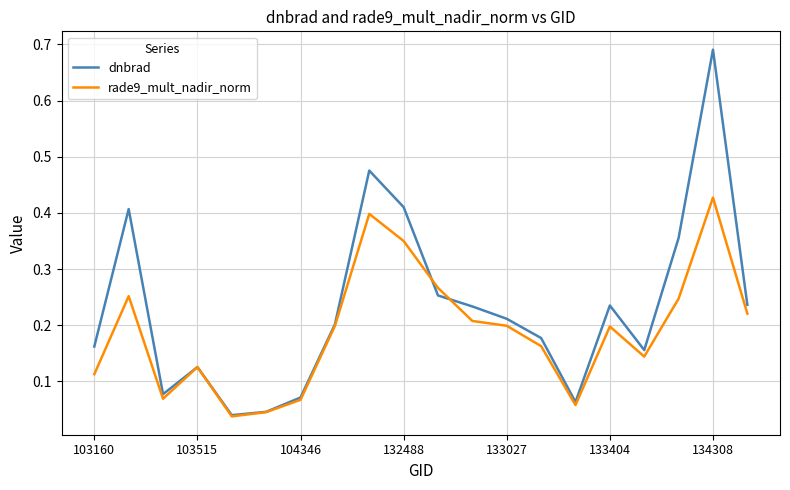

Which series has the widest spread of values?

dnbrad